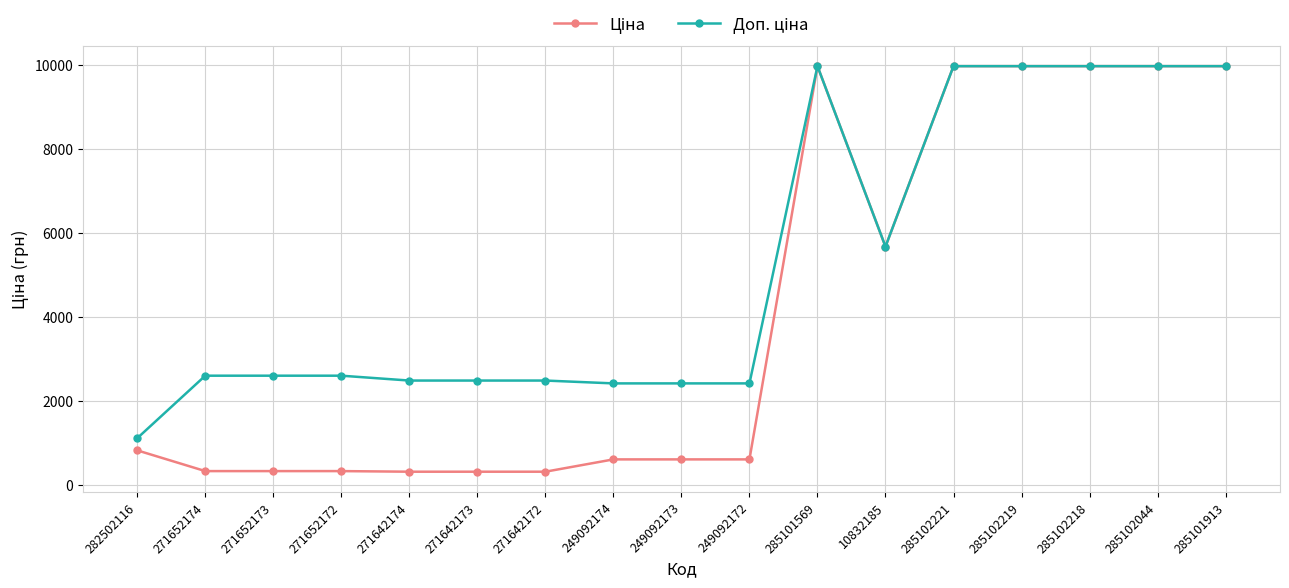

At how many categories does at least one series exceed 8366?

6